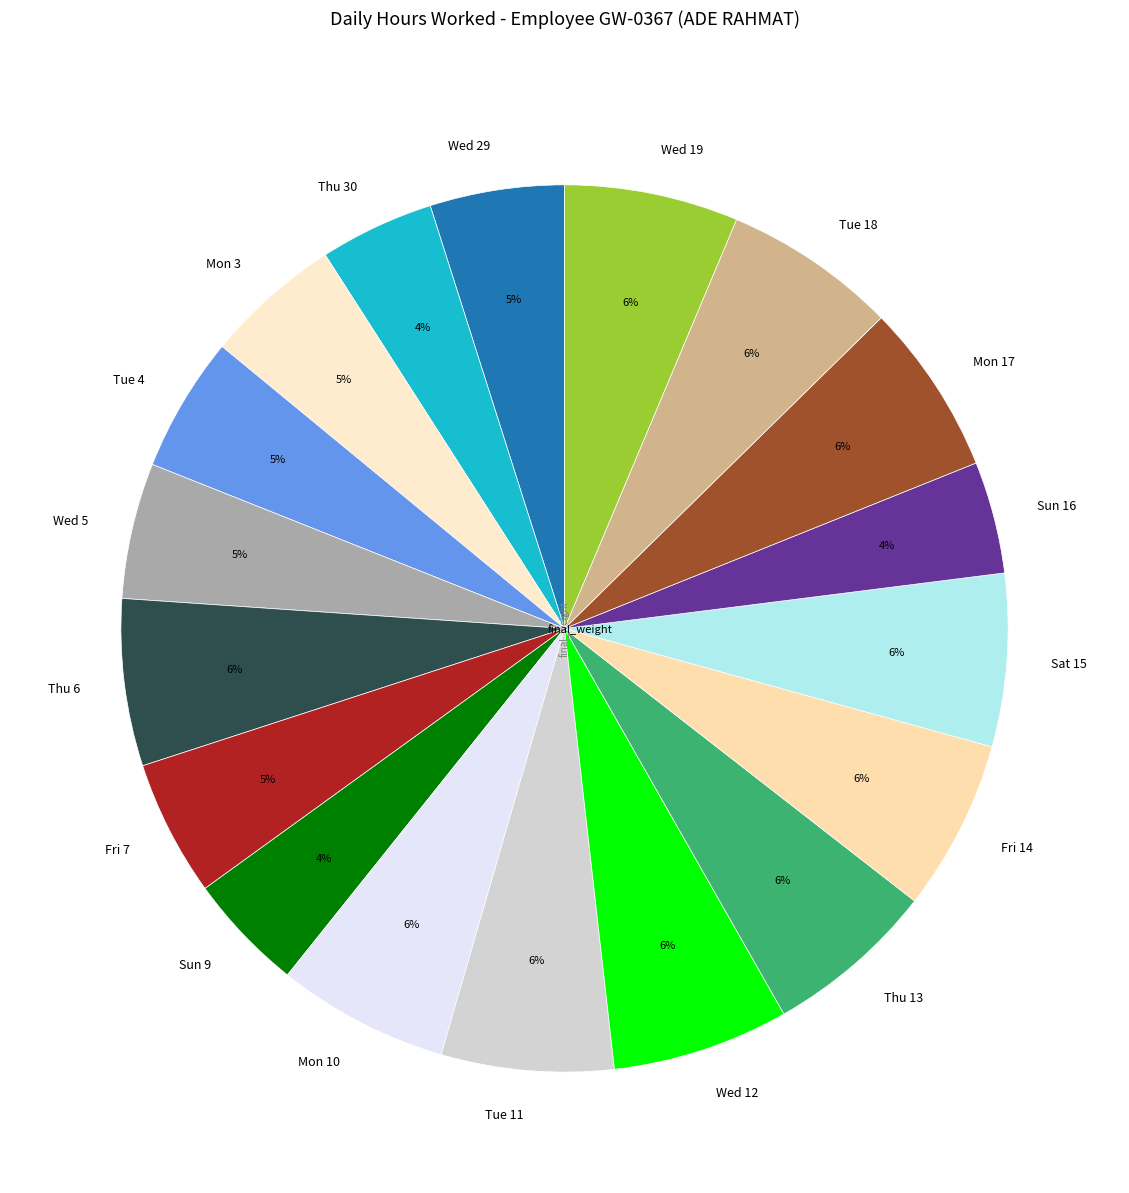

What percentage is the Mon 17 slice, to the nearest percent?

6%